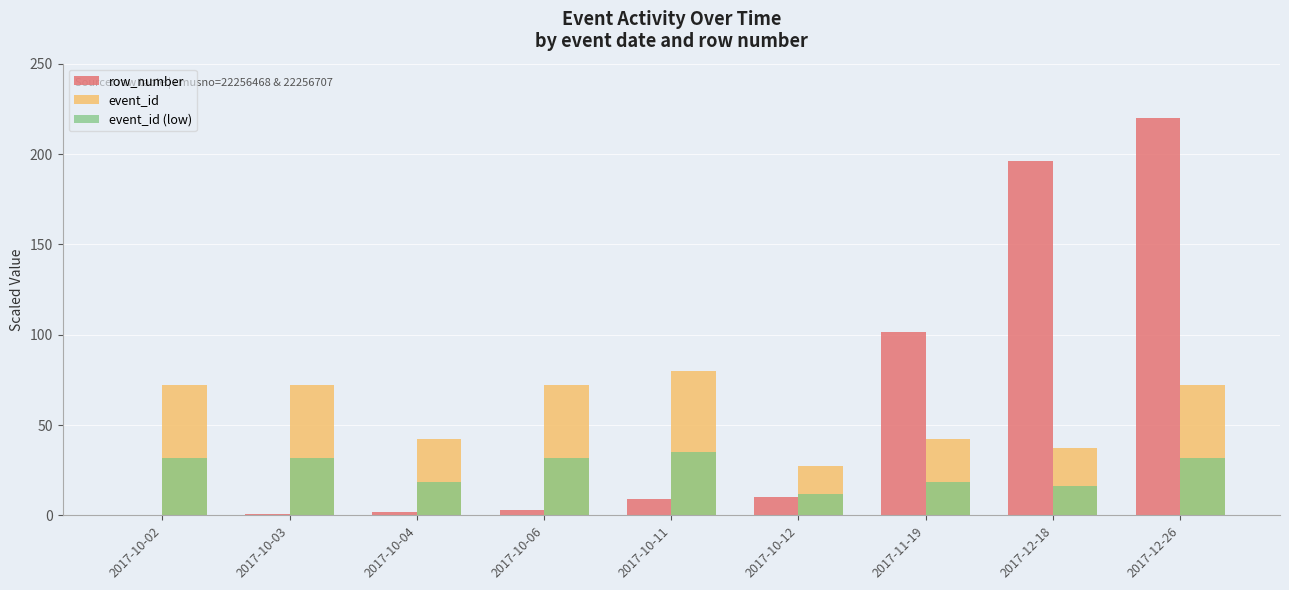

Where is row_number nearest to the value 110?

2017-11-19